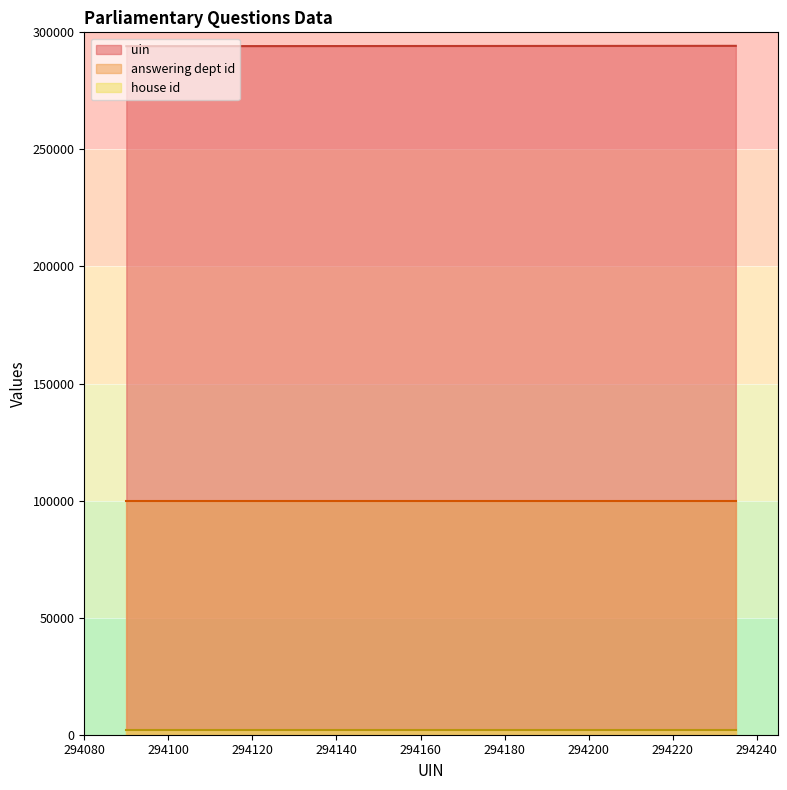

Which series has the widest spread of values?

uin